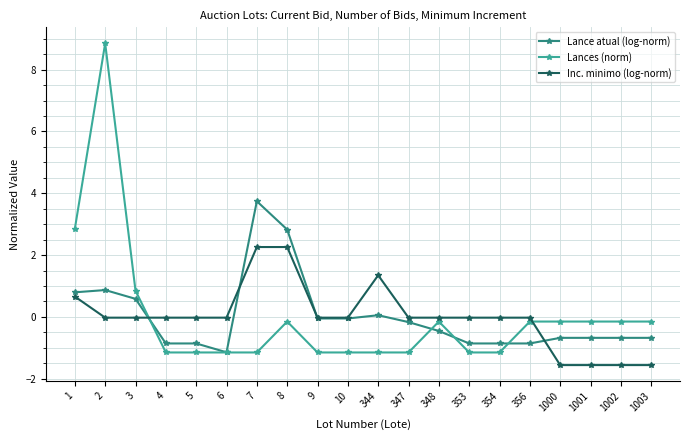

Which series changed the most between 2 and 1002?

Lances (norm)